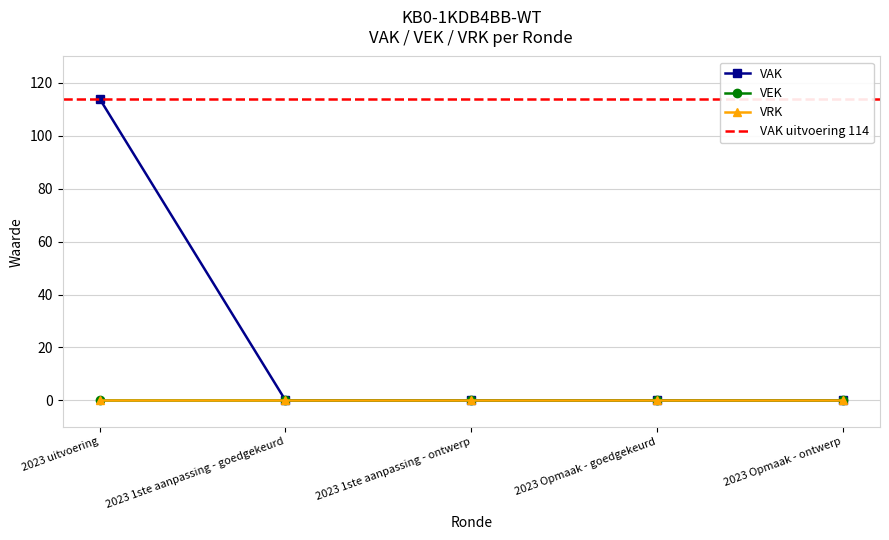

Where is VEK nearest to the value 0?

2023 uitvoering